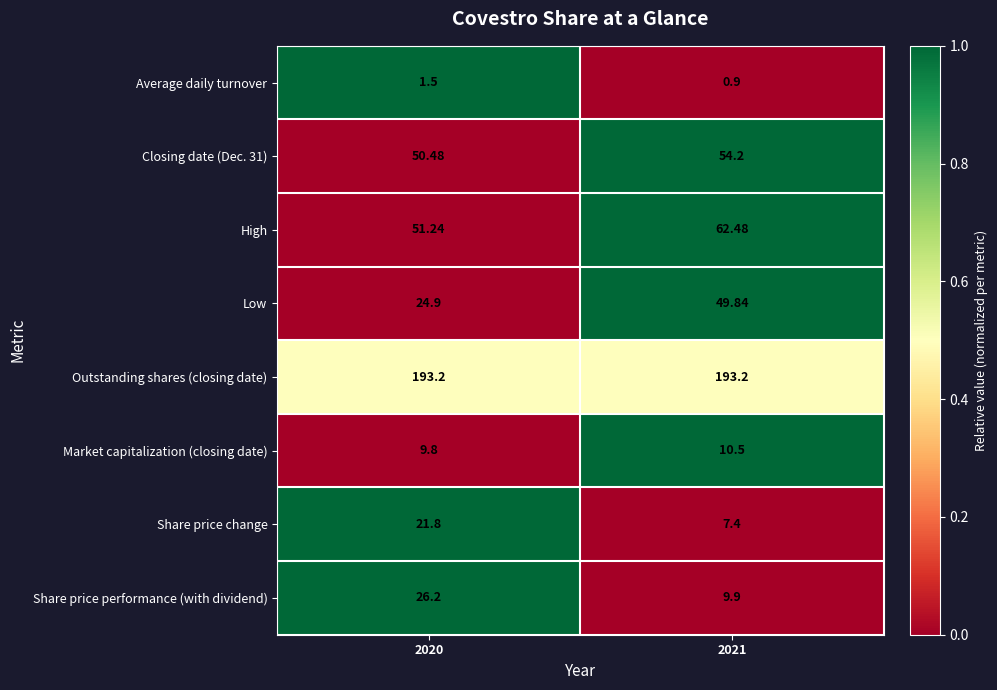

Which series has the largest total across all categories?

Outstanding shares (closing date)